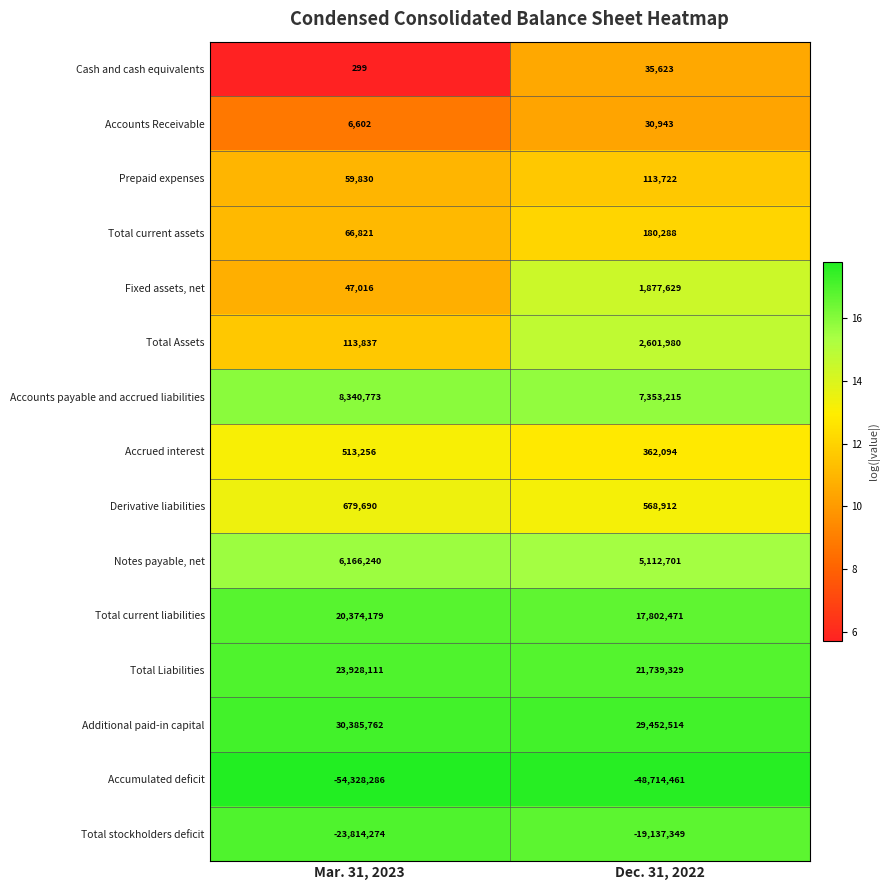

The Accumulated deficit series shows -48714461 at Dec. 31, 2022. True or false?

True